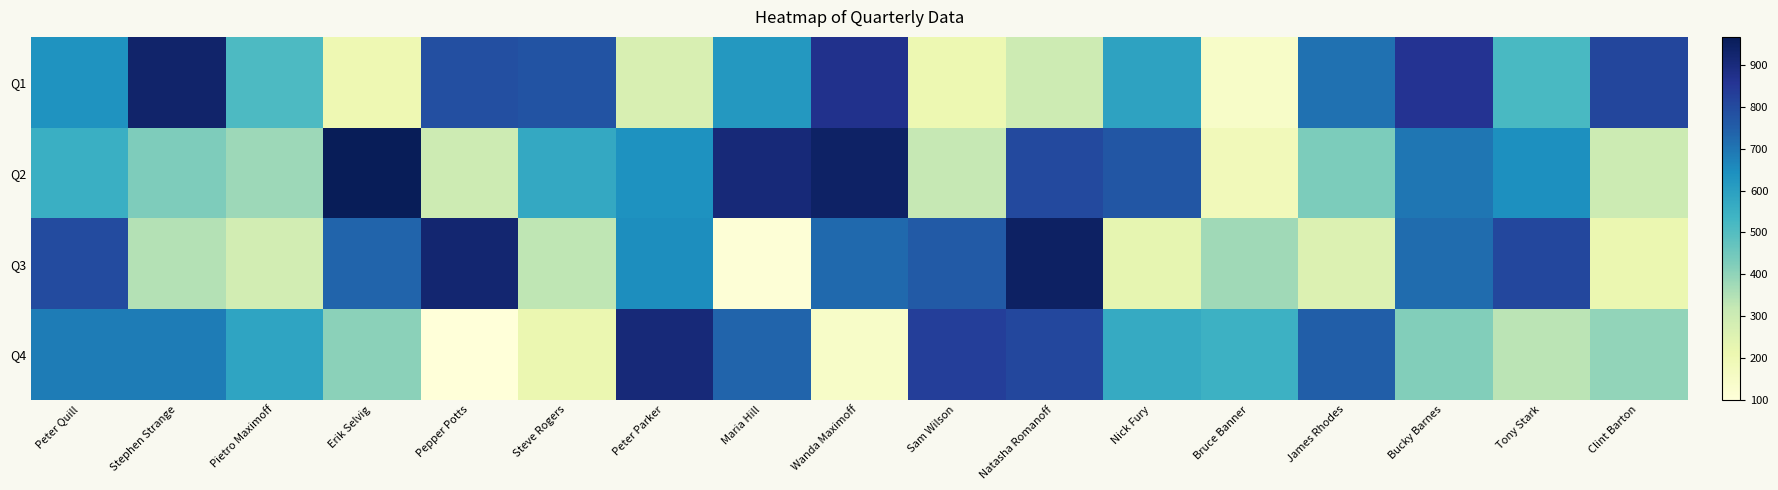

Reading left to right, extract all data points from this chart.

Q1: Peter Quill=633	Stephen Strange=933	Pietro Maximoff=511	Erik Selvig=205	Pepper Potts=788	Steve Rogers=778	Peter Parker=269	Maria Hill=622	Wanda Maximoff=870	Sam Wilson=208	Natasha Romanoff=300	Nick Fury=590	Bruce Banner=146	James Rhodes=709	Bucky Barnes=860	Tony Stark=518	Clint Barton=811
Q2: Peter Quill=553	Stephen Strange=426	Pietro Maximoff=380	Erik Selvig=968	Pepper Potts=298	Steve Rogers=574	Peter Parker=638	Maria Hill=907	Wanda Maximoff=941	Sam Wilson=318	Natasha Romanoff=802	Nick Fury=769	Bruce Banner=184	James Rhodes=431	Bucky Barnes=700	Tony Stark=643	Clint Barton=302
Q3: Peter Quill=798	Stephen Strange=346	Pietro Maximoff=285	Erik Selvig=737	Pepper Potts=922	Steve Rogers=328	Peter Parker=649	Maria Hill=108	Wanda Maximoff=725	Sam Wilson=759	Natasha Romanoff=947	Nick Fury=227	Bruce Banner=375	James Rhodes=259	Bucky Barnes=718	Tony Stark=808	Clint Barton=215
Q4: Peter Quill=686	Stephen Strange=684	Pietro Maximoff=585	Erik Selvig=407	Pepper Potts=100	Steve Rogers=215	Peter Parker=910	Maria Hill=736	Wanda Maximoff=146	Sam Wilson=831	Natasha Romanoff=806	Nick Fury=566	Bruce Banner=546	James Rhodes=749	Bucky Barnes=419	Tony Stark=334	Clint Barton=398